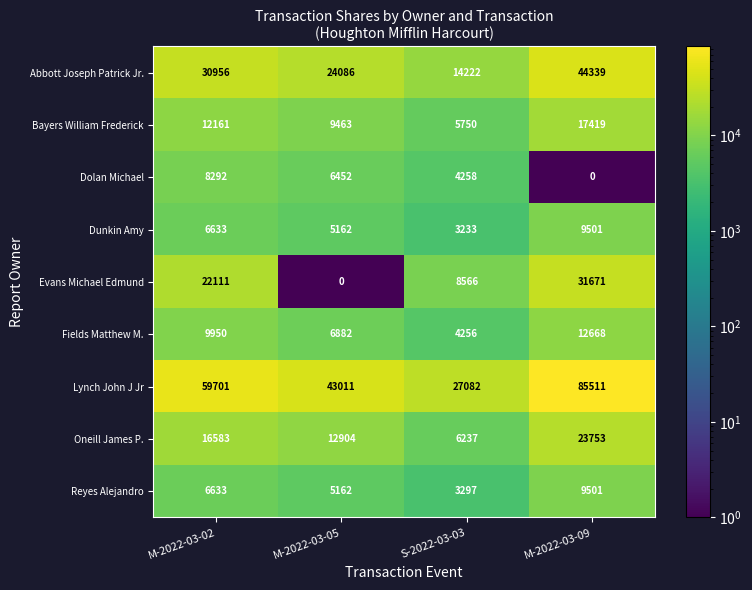

At which category does the chart reach its peak across all series?

M-2022-03-09